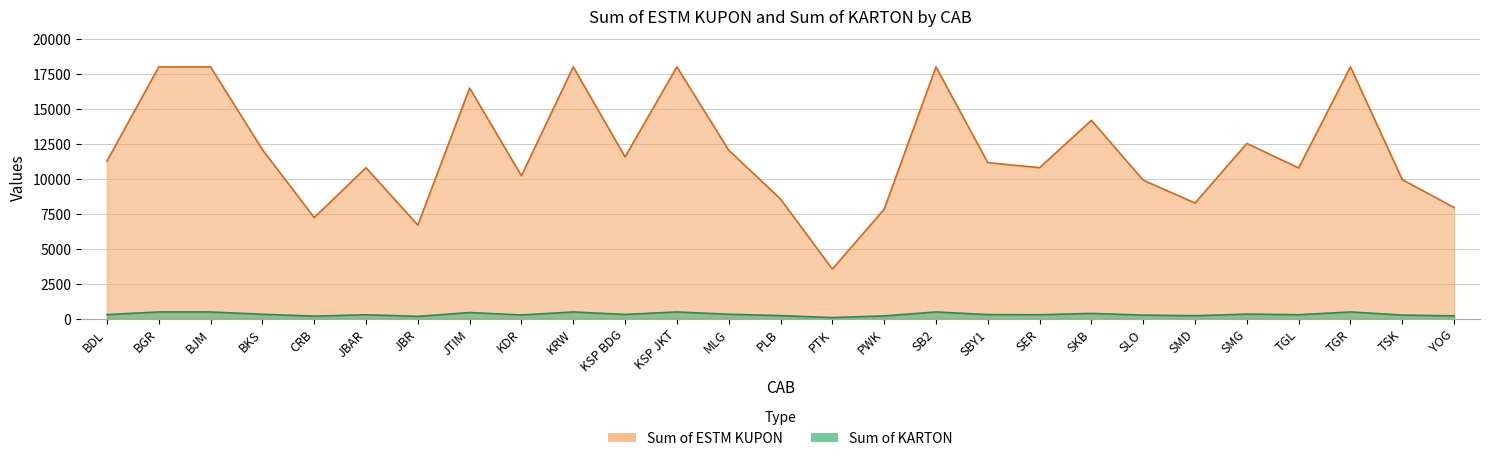

List the labels in order of Sum of KARTON value, largest first.

BGR, BJM, KRW, KSP JKT, SB2, TGR, JTIM, SKB, SMG, BKS, MLG, KSP BDG, BDL, SBY1, JBAR, SER, TGL, KDR, TSK, SLO, PLB, SMD, YOG, PWK, CRB, JBR, PTK